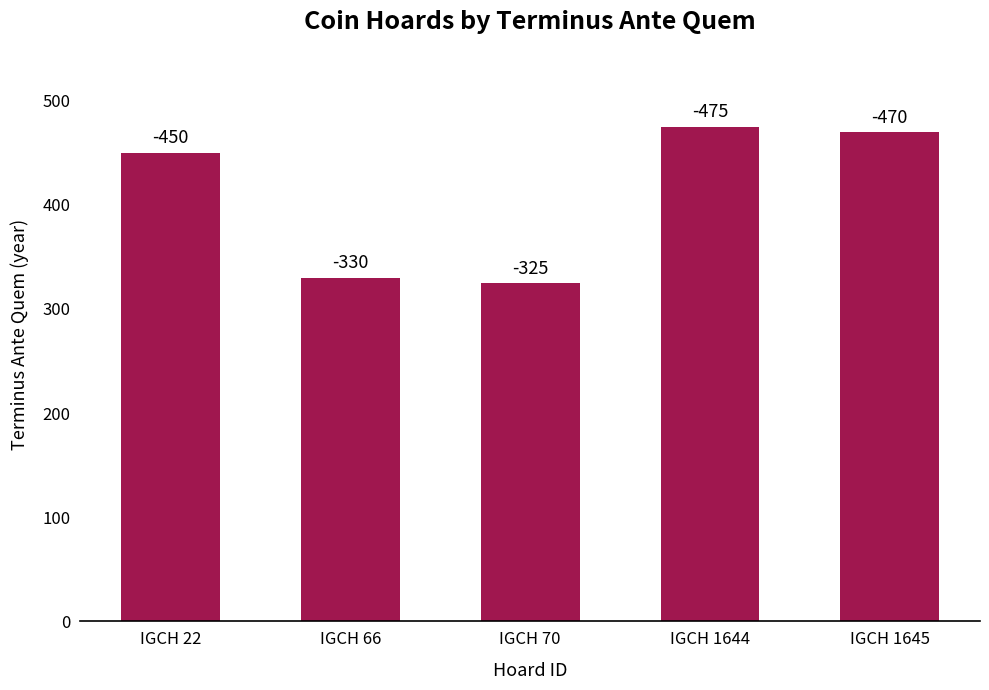

Are the bars grouped side by side (vs. stacked)?

No